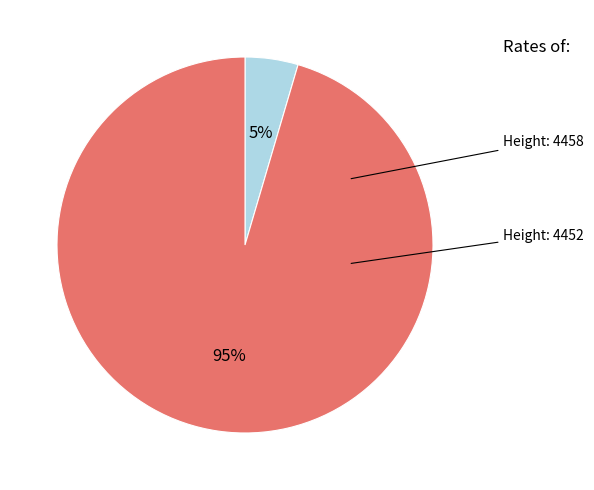

To the nearest percent, what is the average slice percentage?

50%